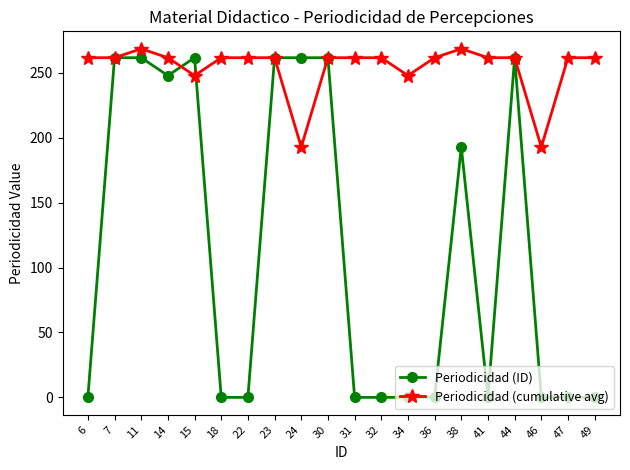

The Periodicidad (cumulative avg) series shows 68.5 at 47. True or false?

False